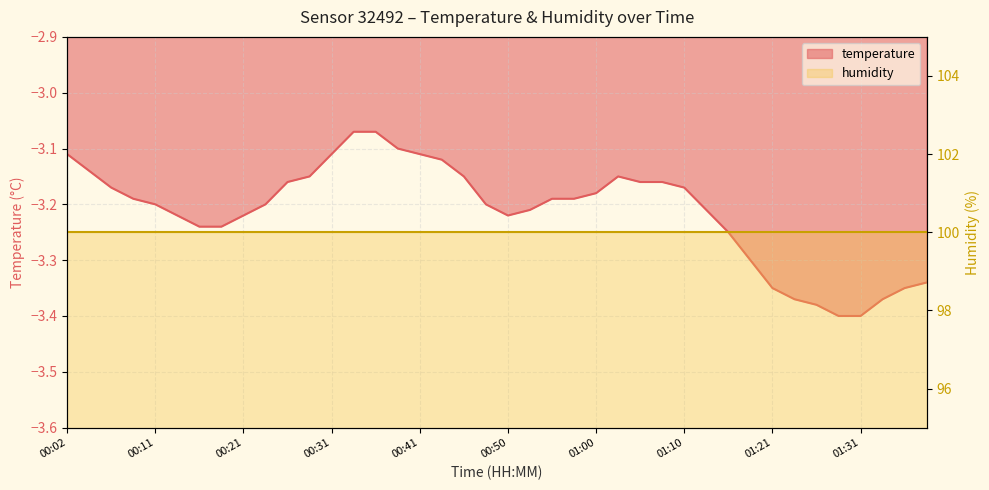

The chart shows a value of -3.2 at 00:16. True or false?

True